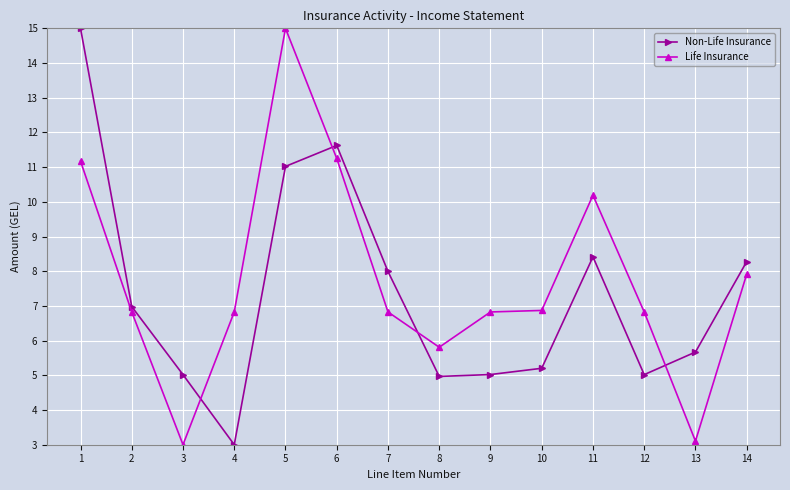

How many values in the Life Insurance series exceed 6?

11